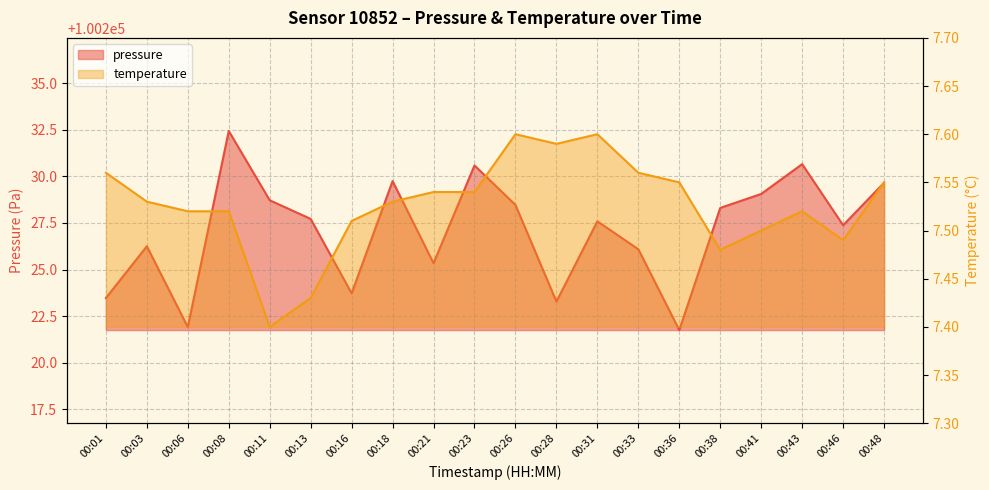

What is the sum of all temperature values?

150.5